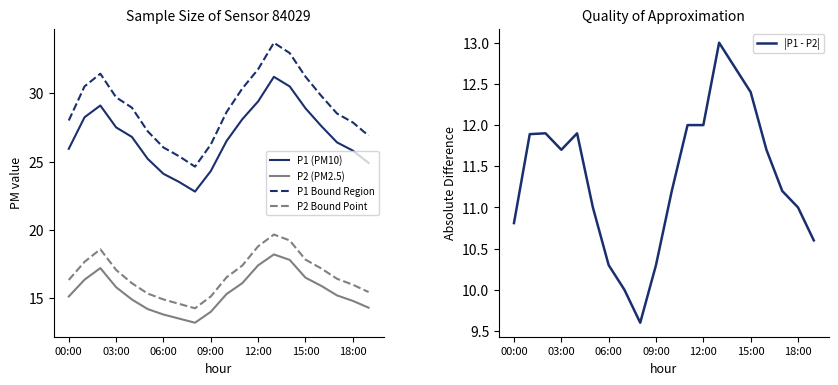

List the series in order of their peak value, lowest first.

|P1 - P2|, P2 (PM2.5), P2 Bound Point, P1 (PM10), P1 Bound Region